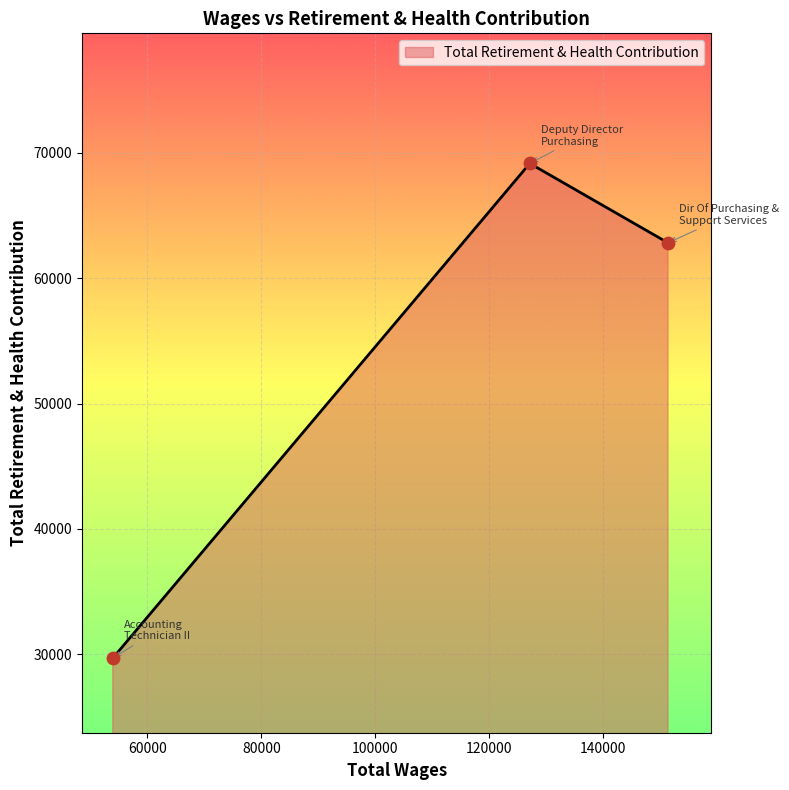

What is the maximum value shown in the chart?

69136